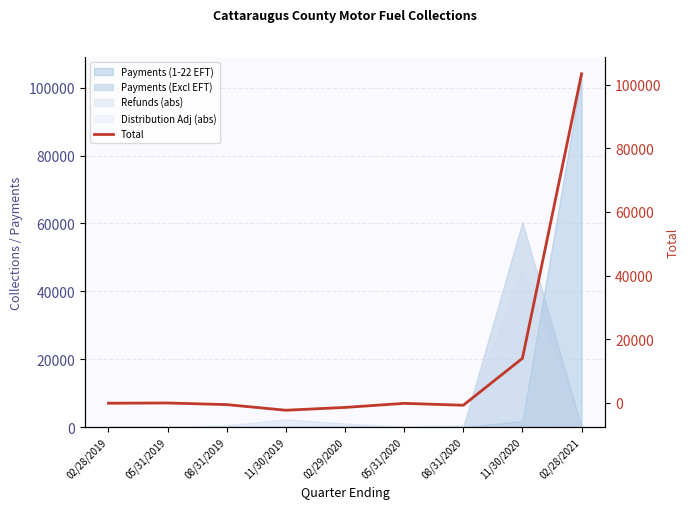

Rank the categories by value from highest to lowest.

02/28/2021, 11/30/2020, 05/31/2019, 02/28/2019, 05/31/2020, 08/31/2019, 08/31/2020, 02/29/2020, 11/30/2019